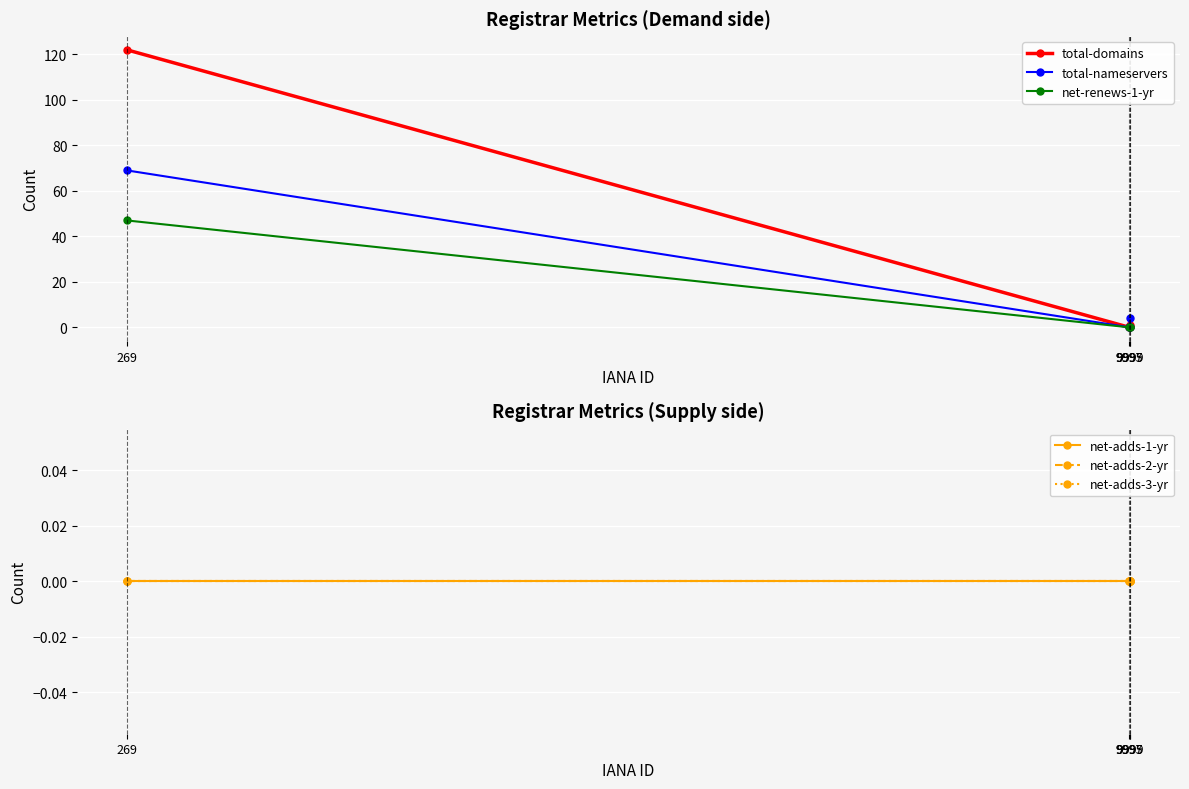

At how many categories does at least one series exceed 110?

1